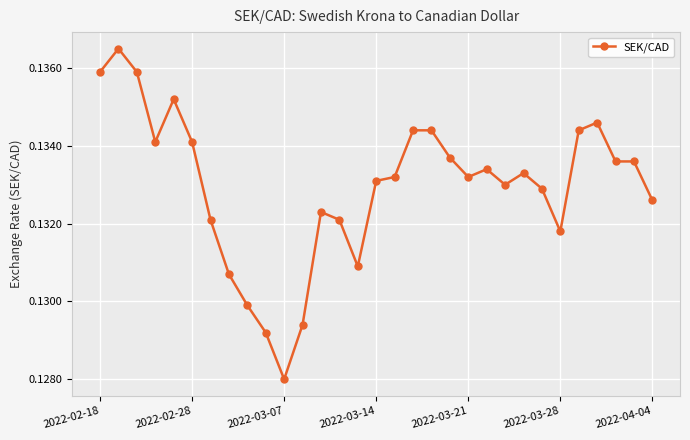

How many values are between 0 and 1?

31